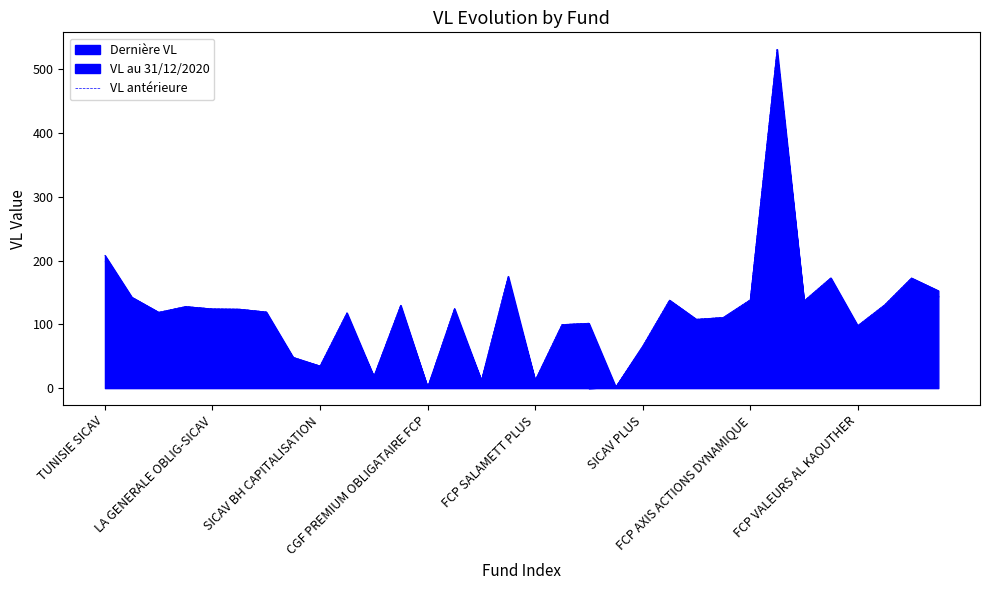

What is the change in value from 21 to 27?

+34.6